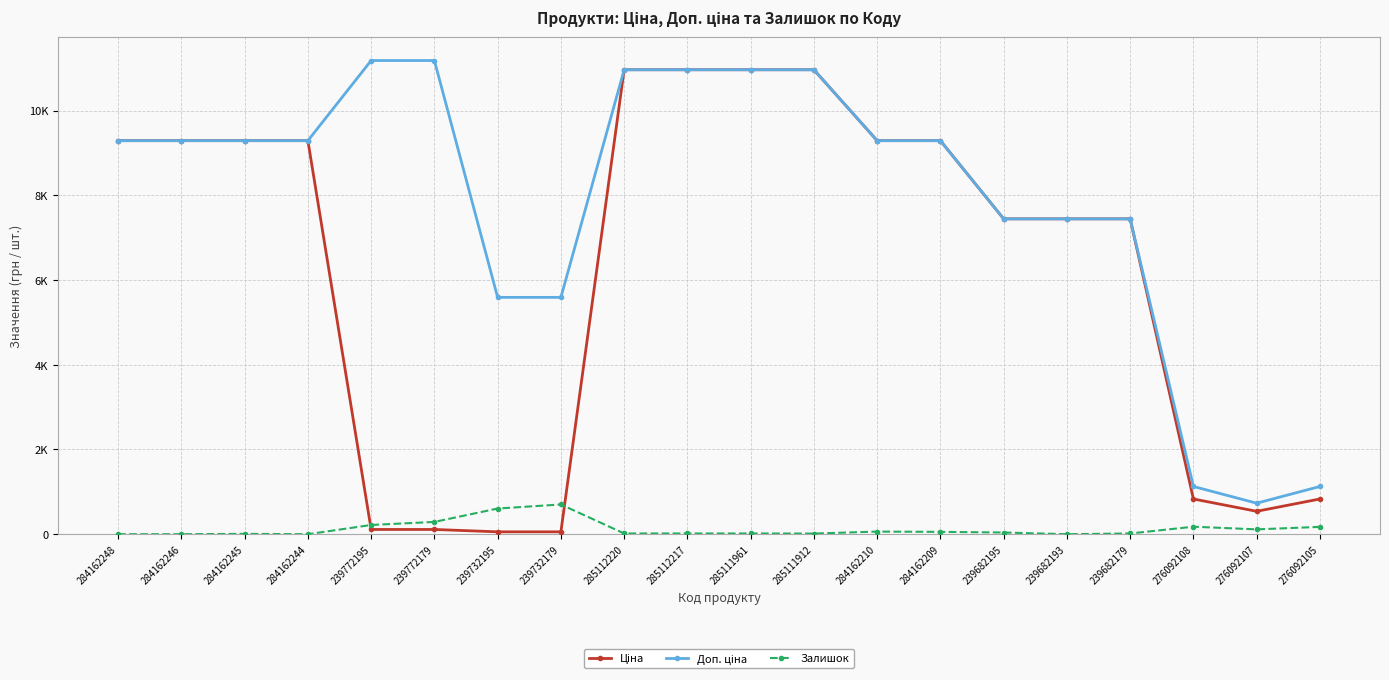

Where is Ціна nearest to the value 5510?

239682195